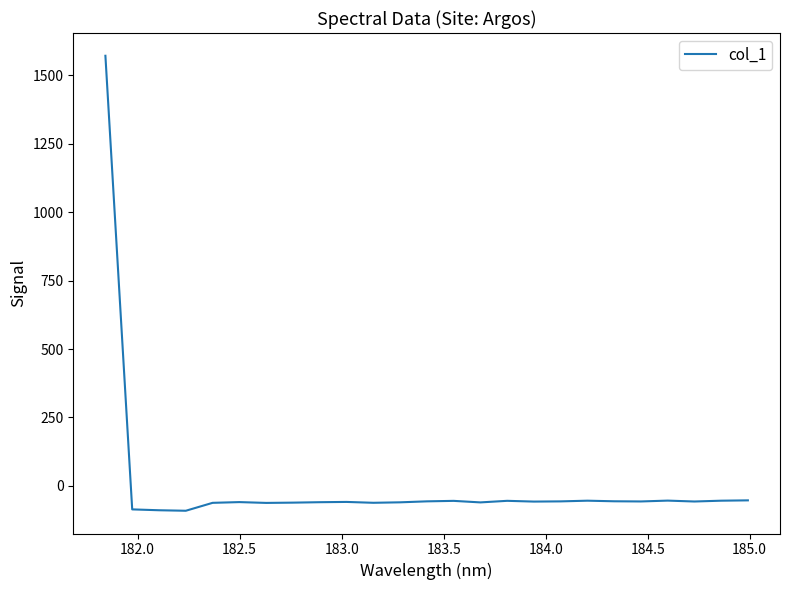

True or false: there are more than 1 points higher than both neighbors.

True